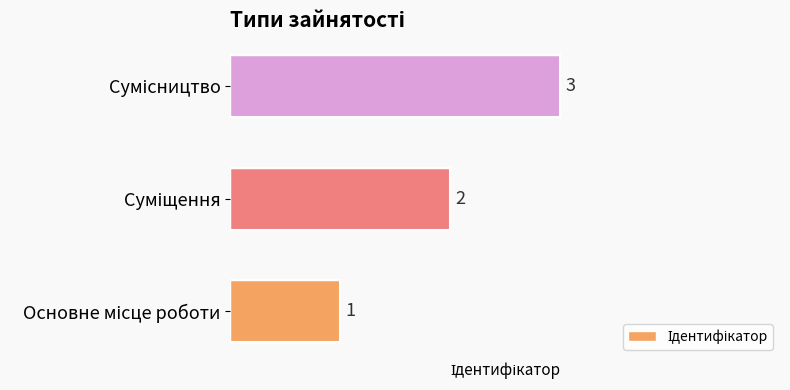

How many values are between 1 and 3?

3